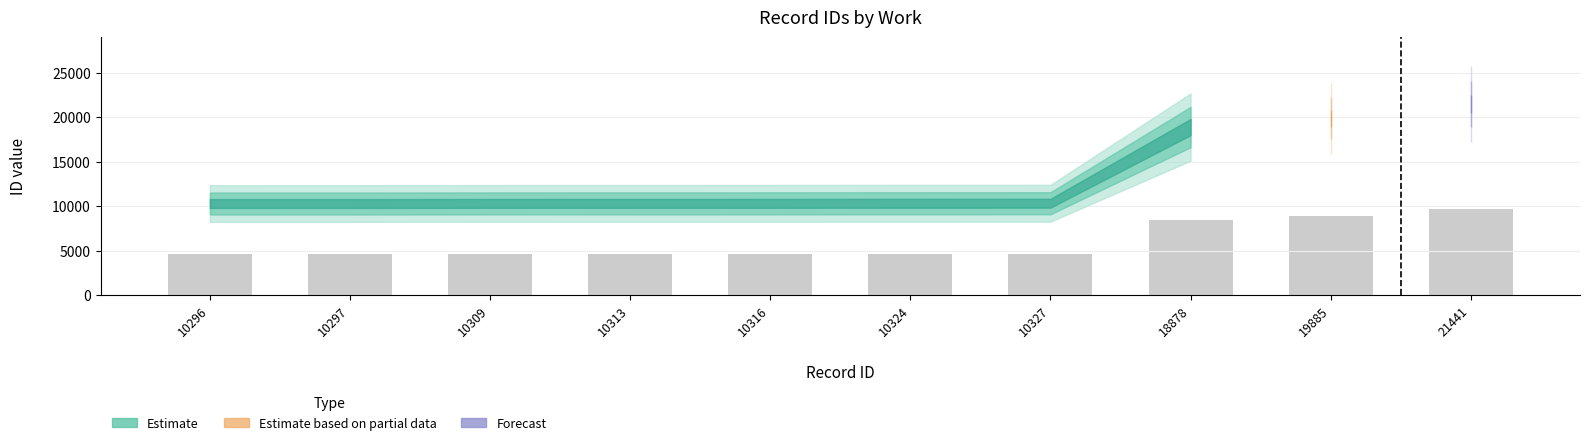

Are the bars horizontal?

No